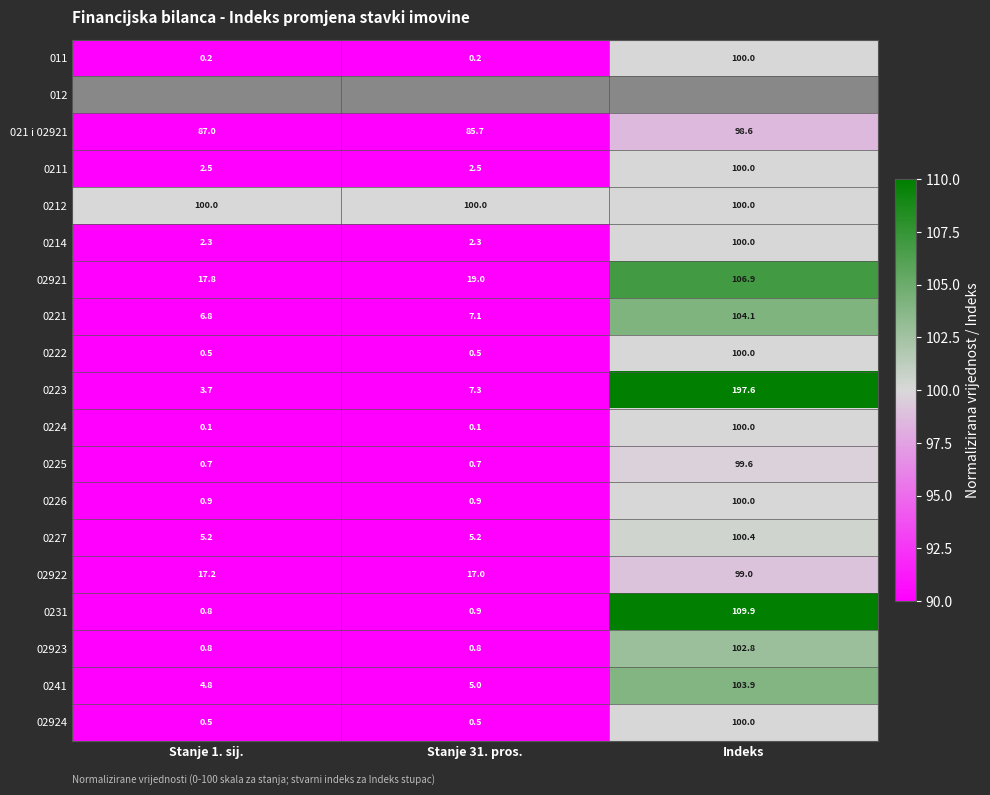

Is the value of 02924 at Stanje 1. sij. greater than the value of 02921 at Stanje 1. sij.?

No